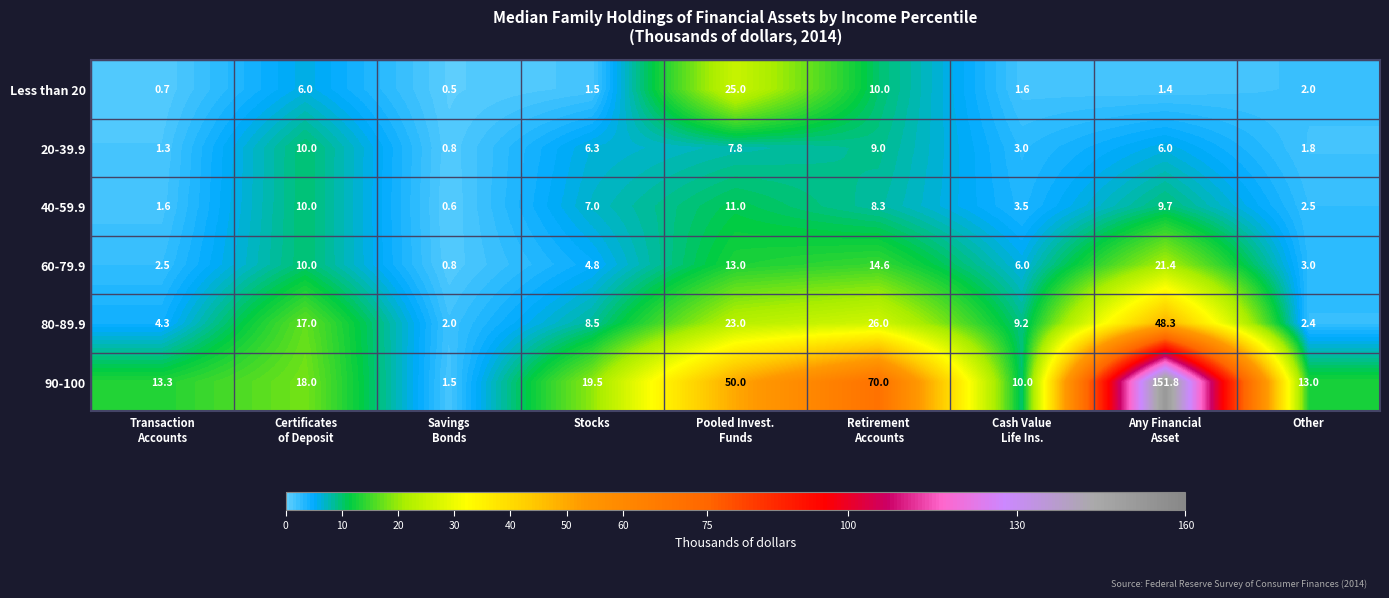

How many series are shown in this chart?

6